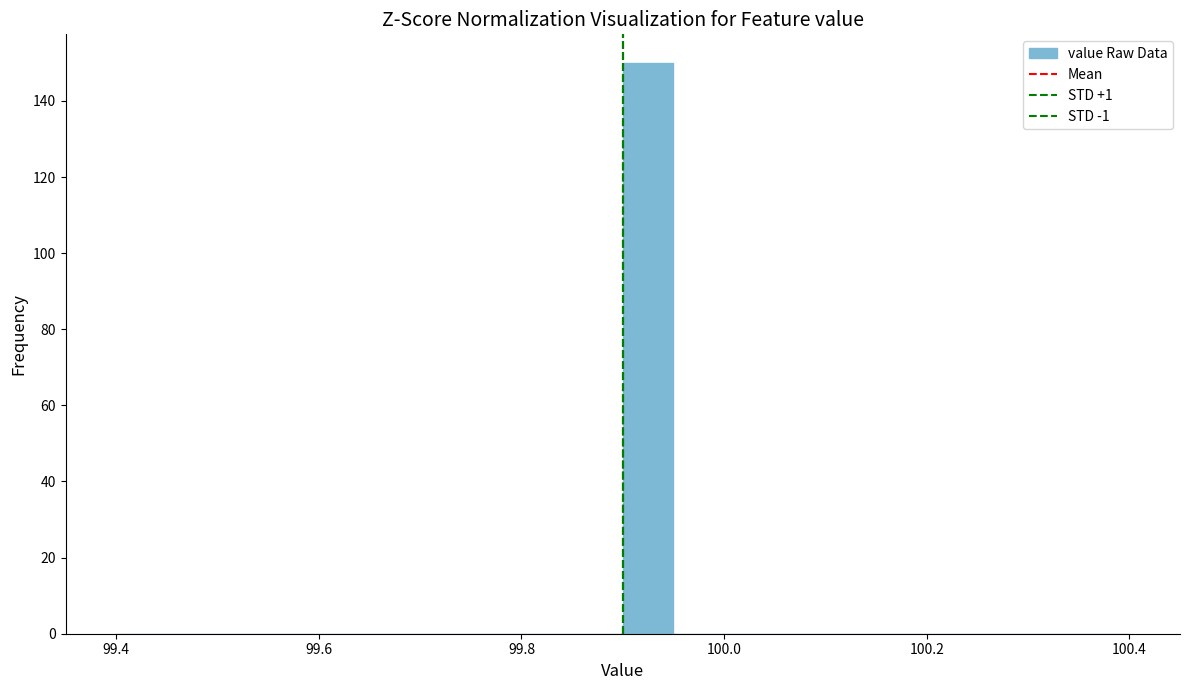

Read against the x-axis, roughly where is the centre of the tallest bar?

99.92